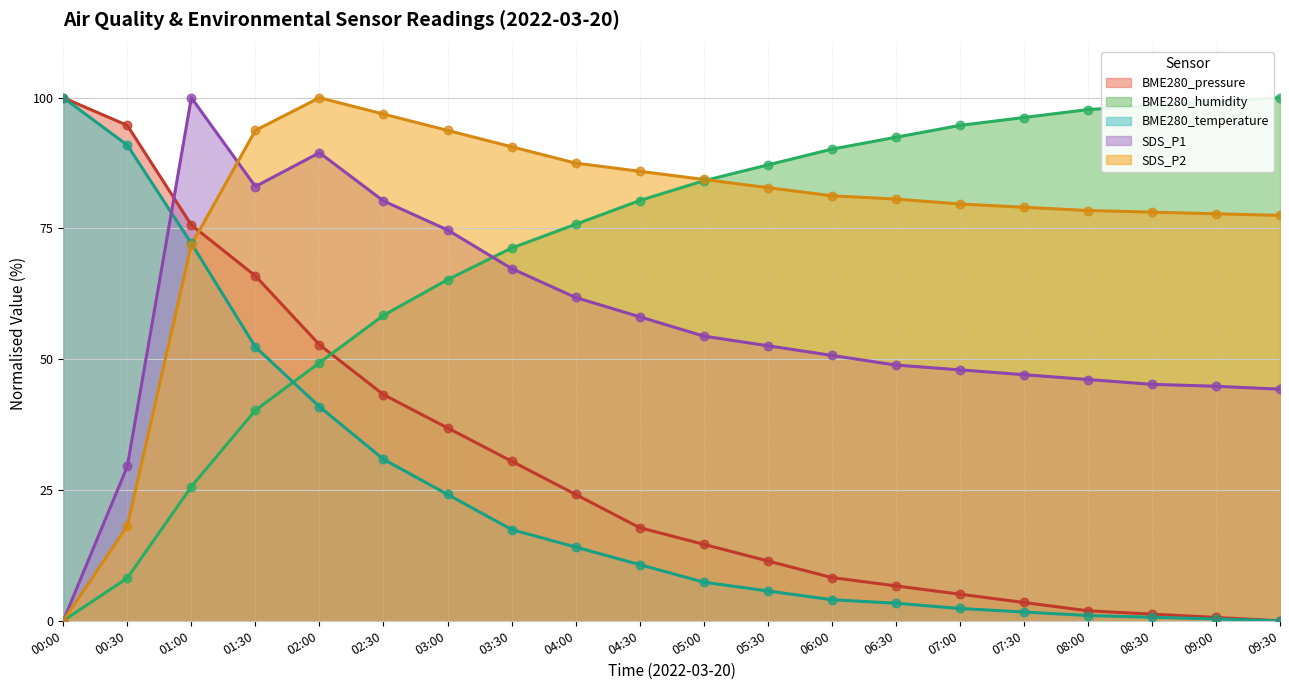

What are all the series names shown in the legend?

BME280_pressure, BME280_humidity, BME280_temperature, SDS_P1, SDS_P2